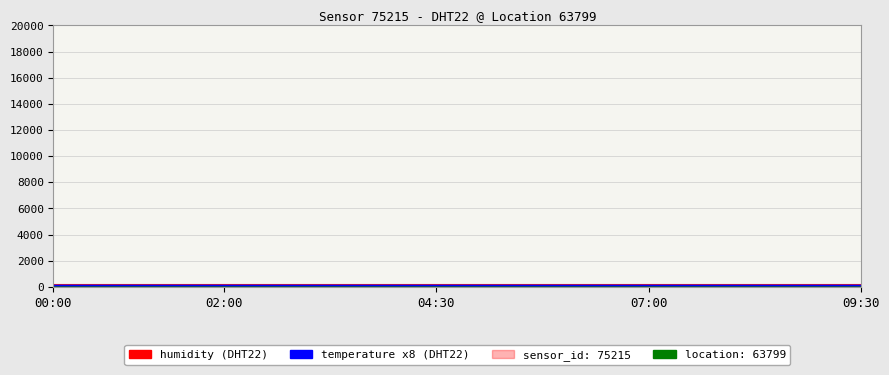

What is the smallest value displayed?

103.8